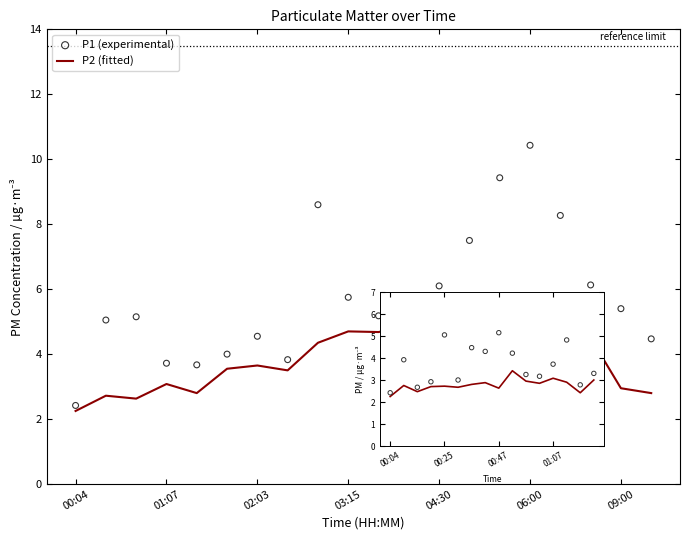

At how many categories does at least one series exceed 3?

19